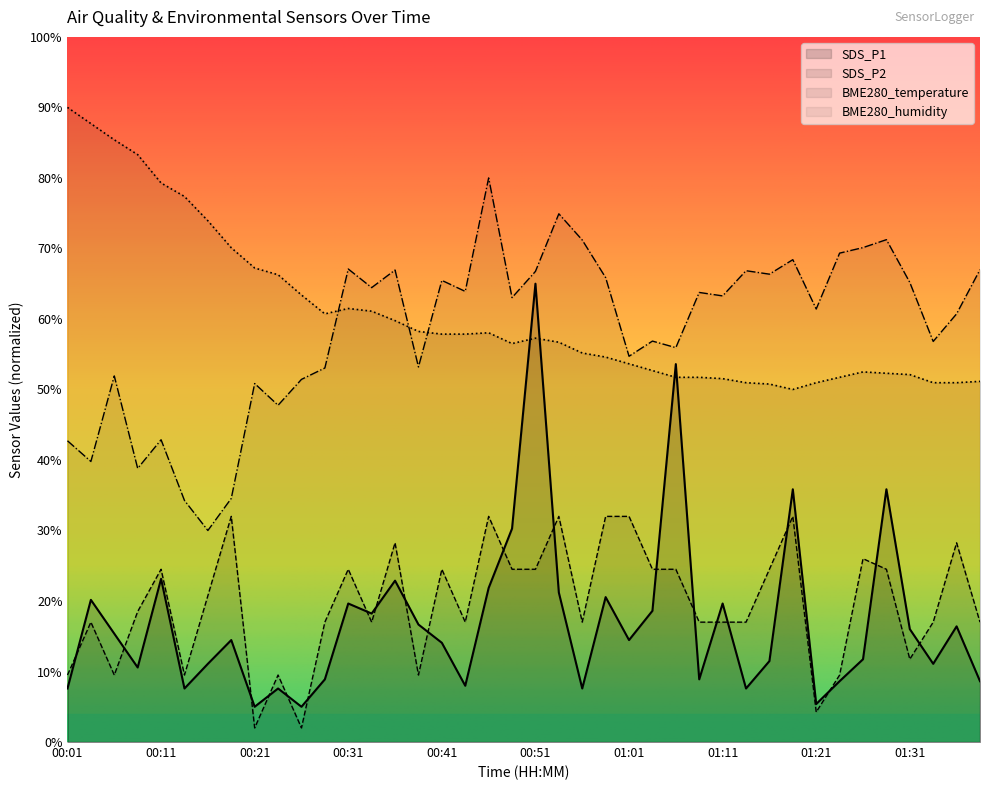

What is the sum of the SDS_P1 values at 01:06 and 00:56?

61.2